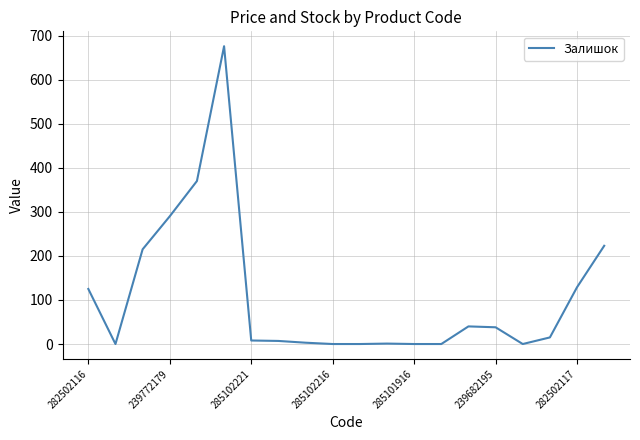

What is the difference between the maximum and minimum values?

676